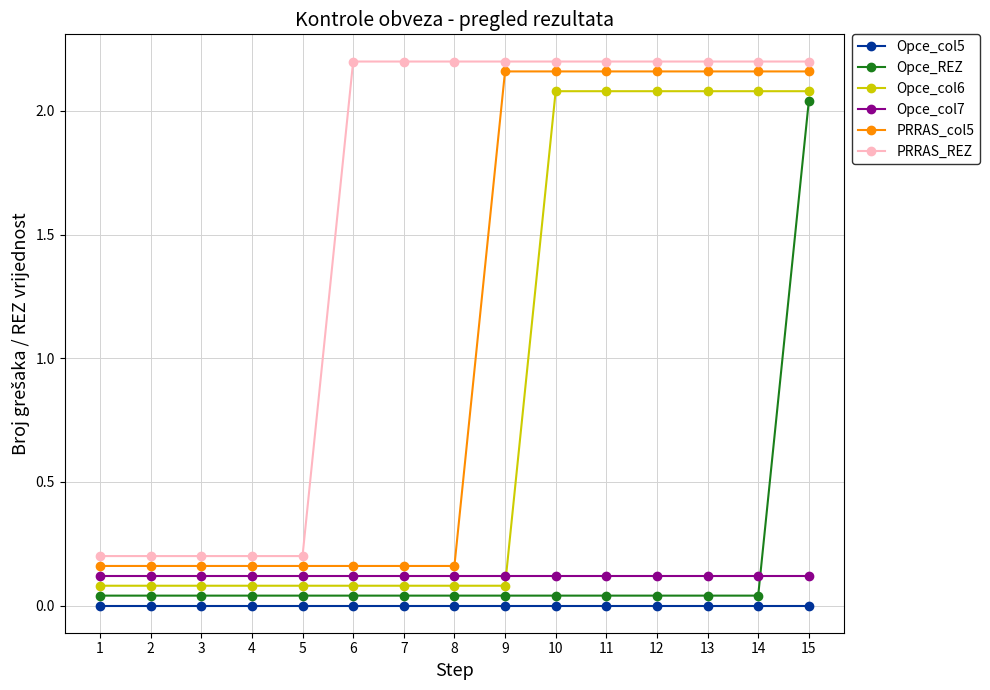

Rank the categories by Opce_col6 value from highest to lowest.

10, 11, 12, 13, 14, 15, 1, 2, 3, 4, 5, 6, 7, 8, 9